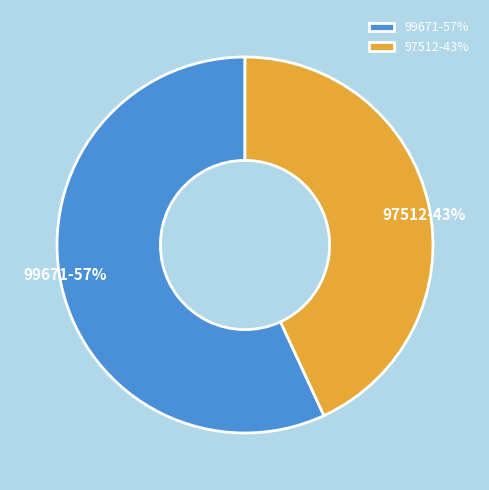

Is the sum of 99671 and 97512 greater than half?

Yes